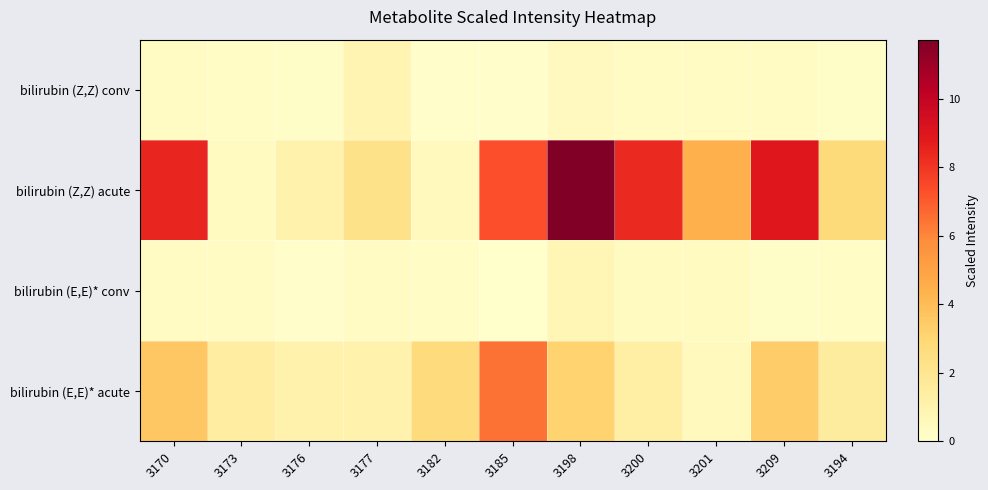

At which category is the sum across all series the highest?

3198